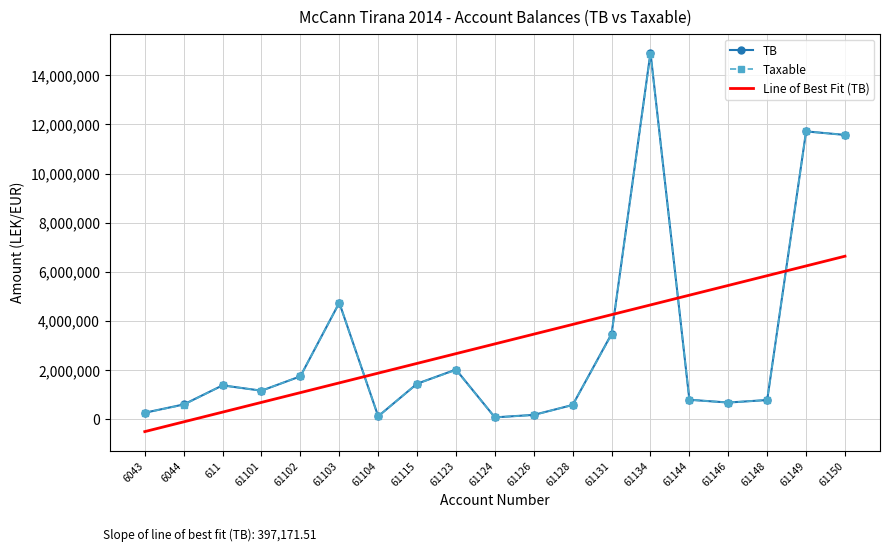

At which category is the sum across all series the highest?

61134